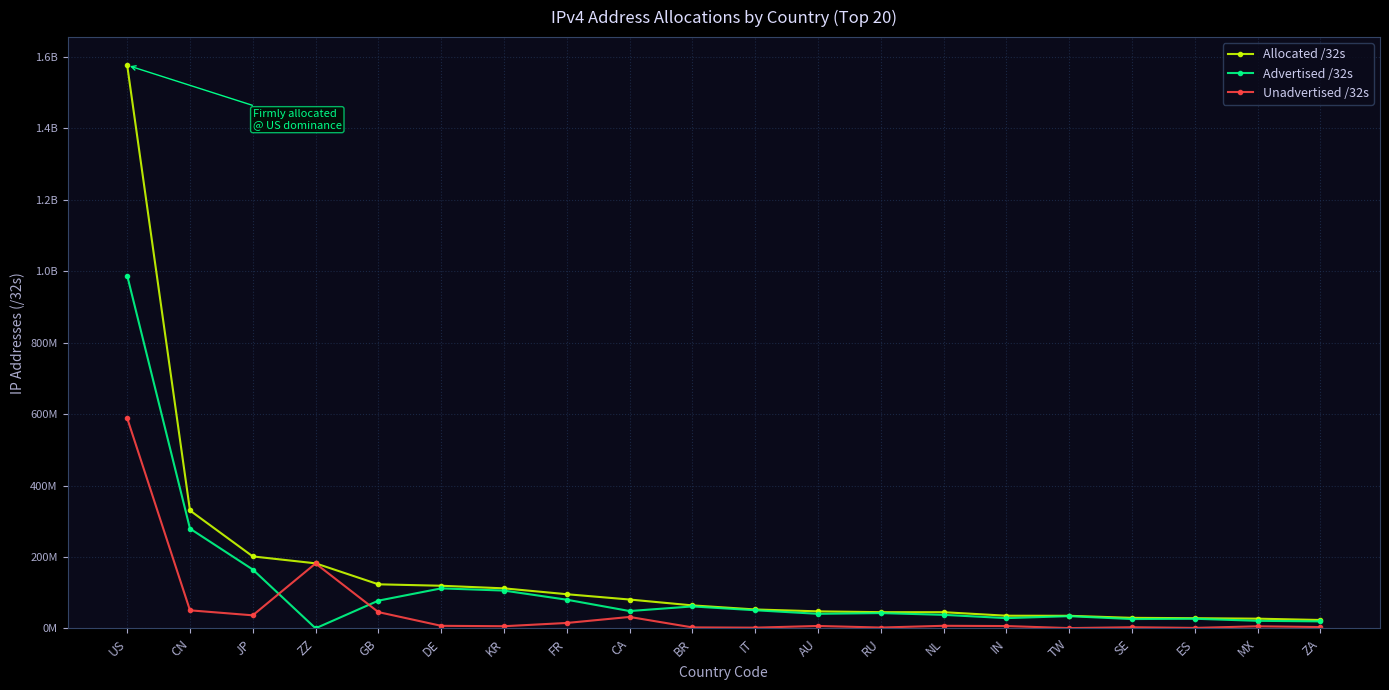

Is this an area chart (filled region under the line)?

No